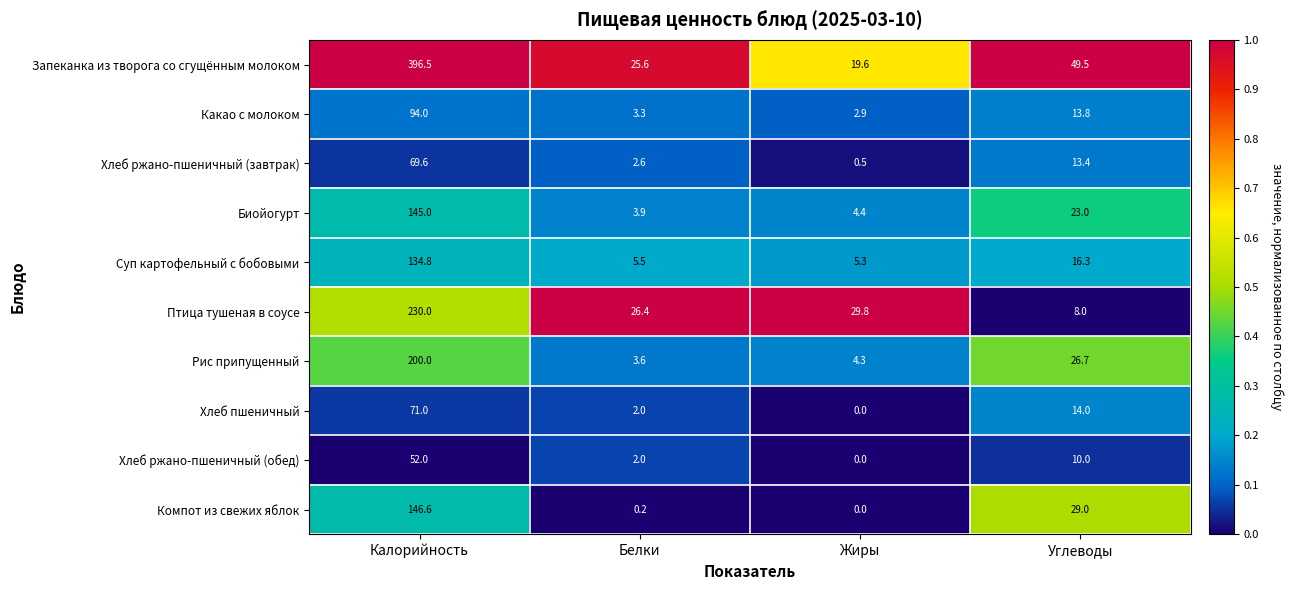

List the series in order of their peak value, lowest first.

Хлеб ржано-пшеничный (обед), Хлеб ржано-пшеничный (завтрак), Хлеб пшеничный, Какао с молоком, Суп картофельный с бобовыми, Биойогурт, Компот из свежих яблок, Рис припущенный, Птица тушеная в соусе, Запеканка из творога со сгущённым молоком